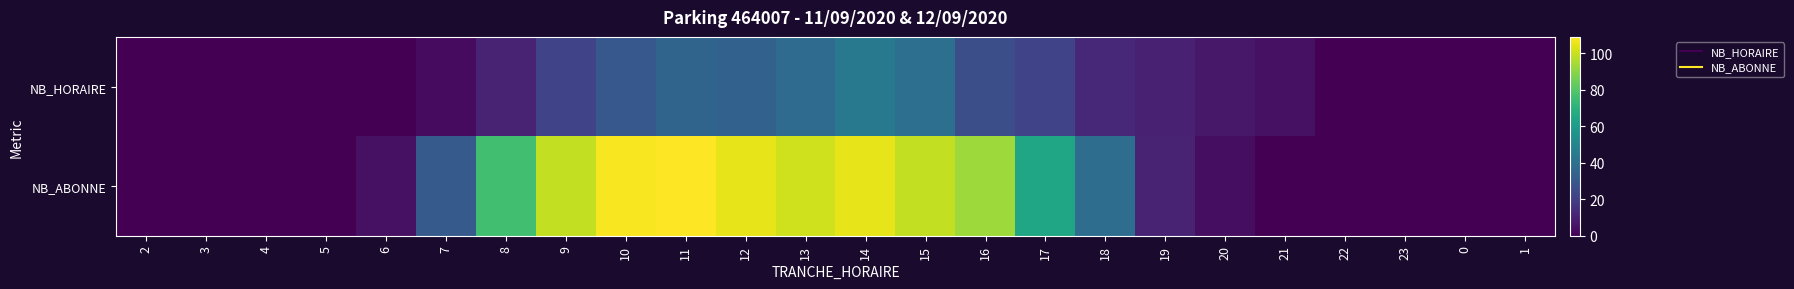

At which category is the sum across all series the highest?

14